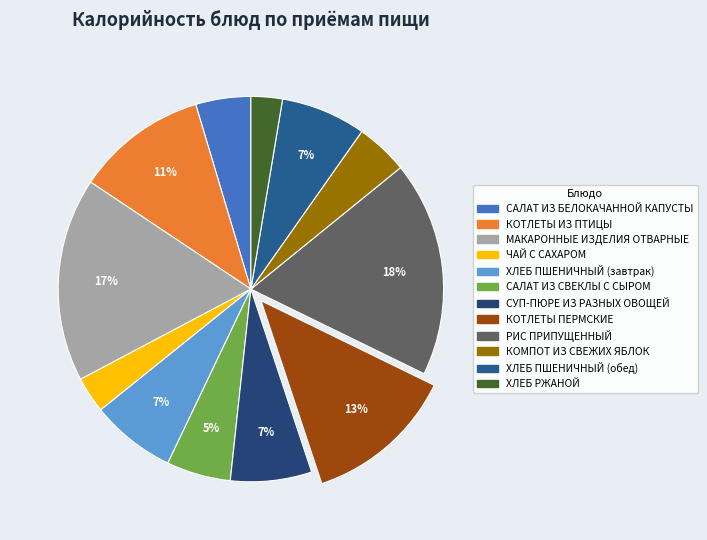

What is the change in value from ХЛЕБ ПШЕНИЧНЫЙ (завтрак) to КОТЛЕТЫ ПЕРМСКИЕ?

+72.8